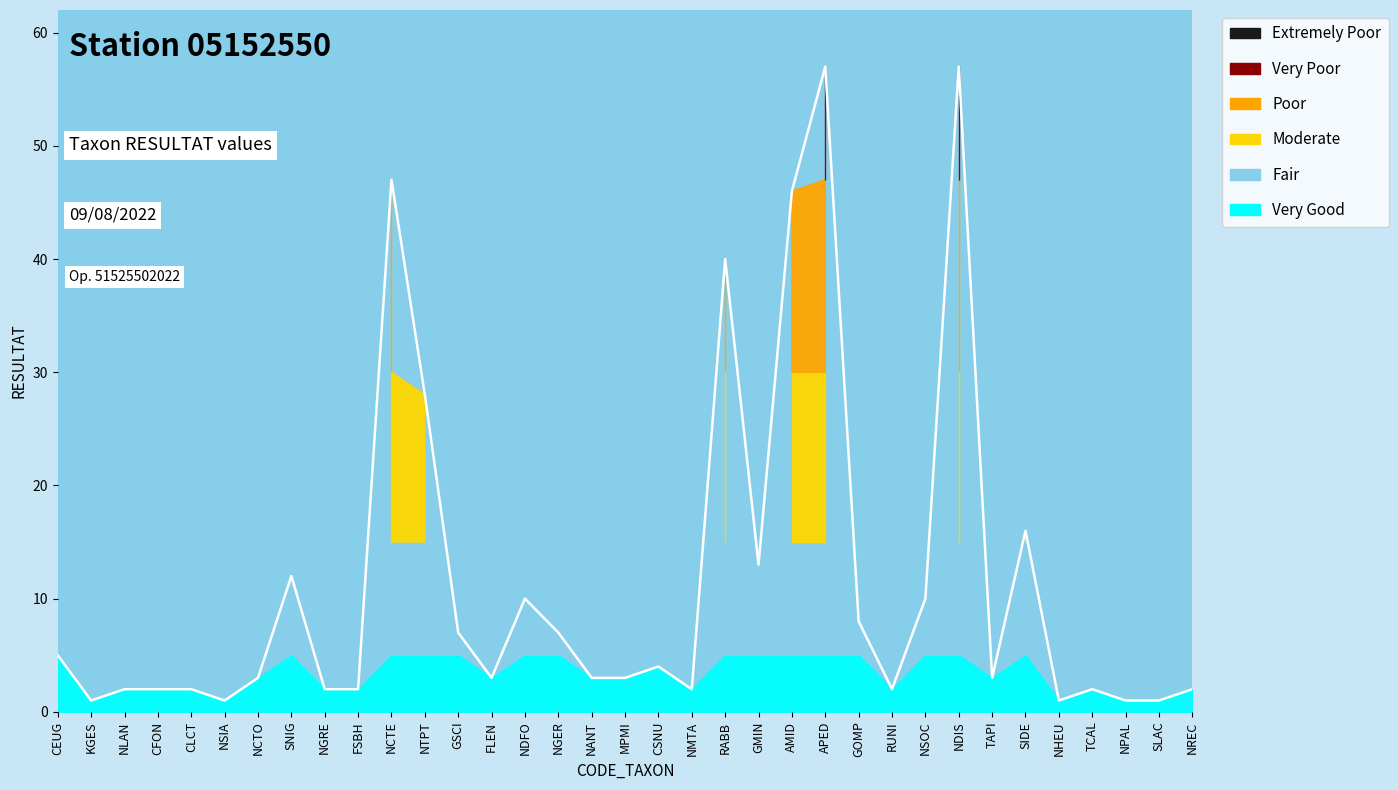

List the labels in order of value, smallest first.

KGES, NSIA, NHEU, NPAL, SLAC, NLAN, CFON, CLCT, NGRE, FSBH, NMTA, RUNI, TCAL, NREC, NCTO, FLEN, NANT, MPMI, TAPI, CSNU, CEUG, GSCI, NGER, GOMP, NDFO, NSOC, SNIG, GMIN, SIDE, NTPT, RABB, AMID, NCTE, APED, NDIS